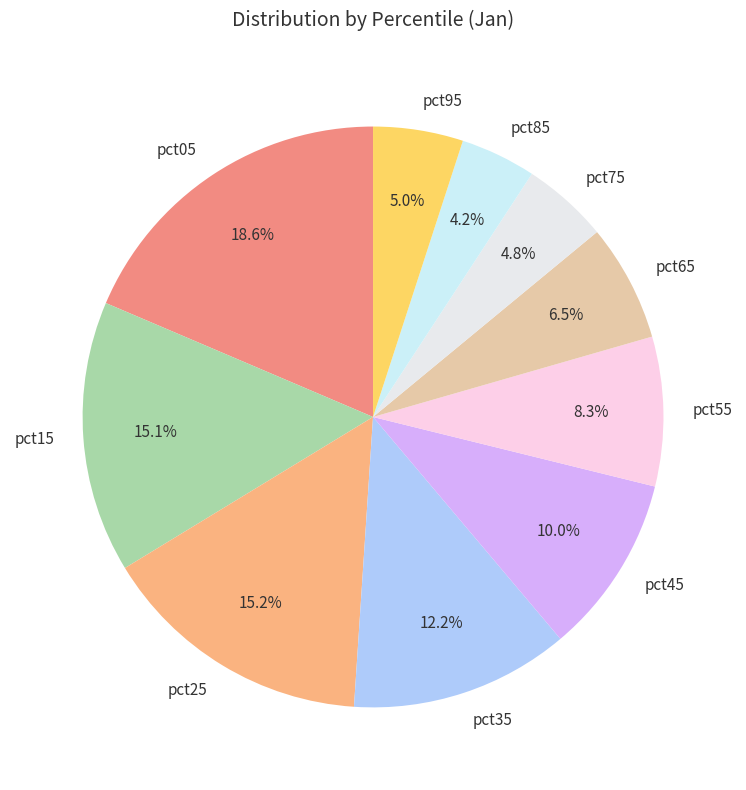

Between pct45 and pct55, which is larger?

pct45